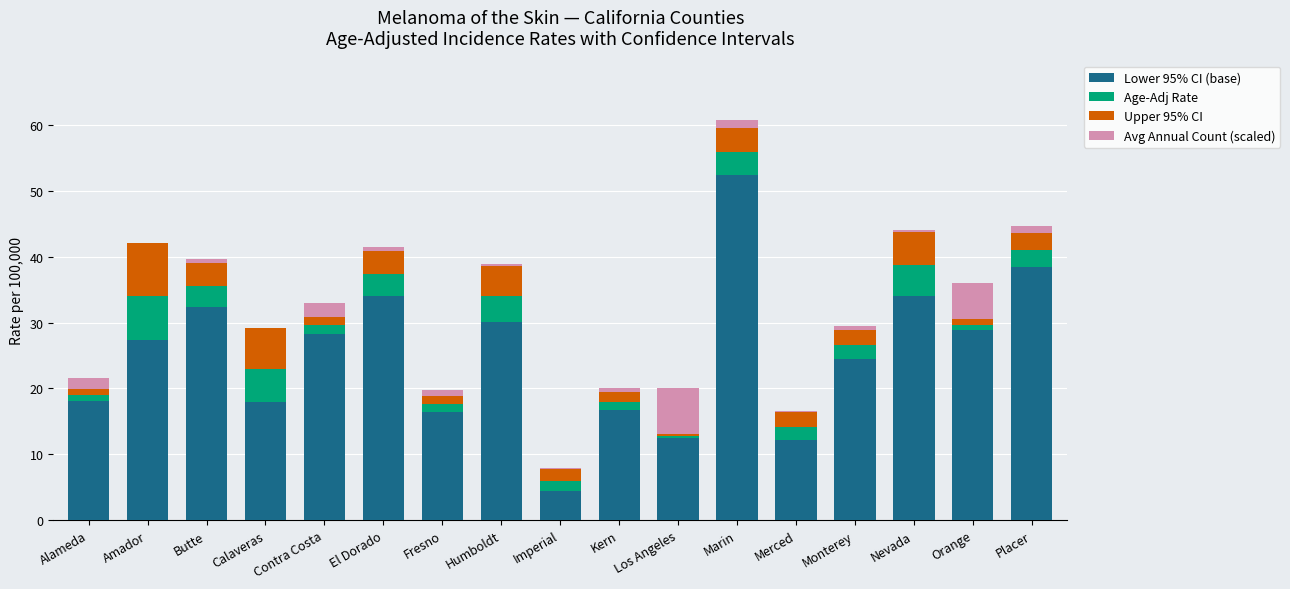

How many series are shown in this chart?

4